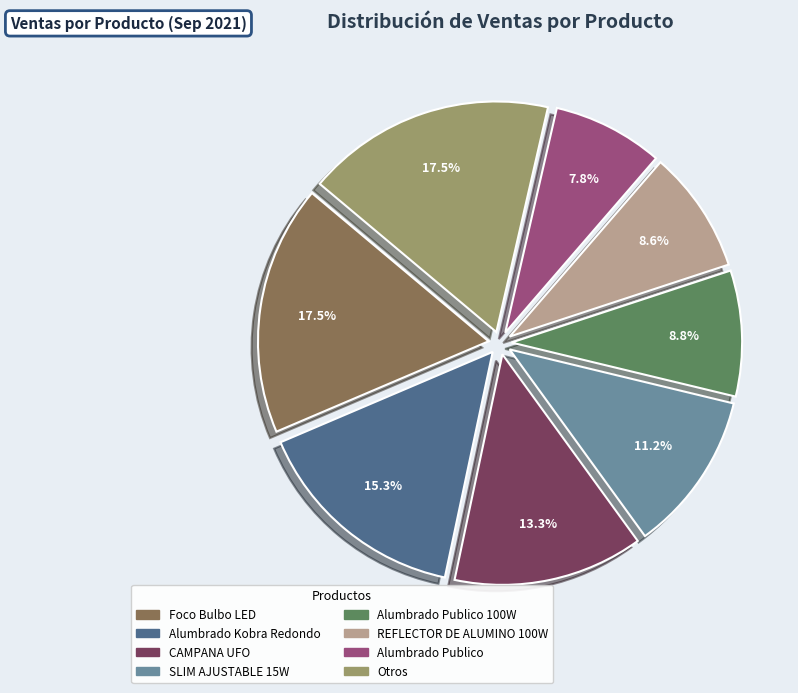

How many slices are in this pie chart?

8